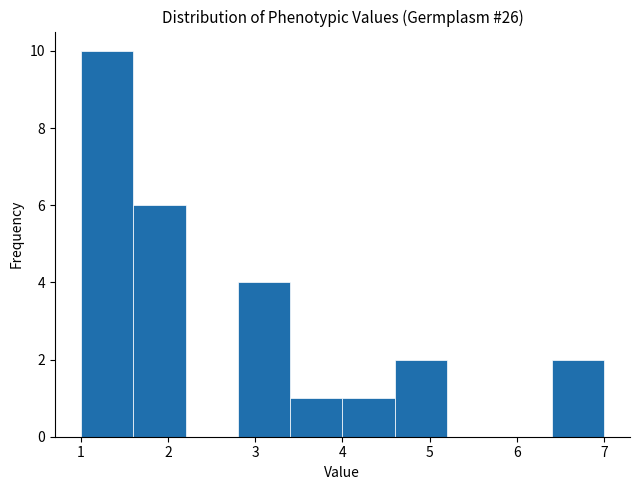

Over which range of the x-axis is the bar tallest?

1.0 to 1.6